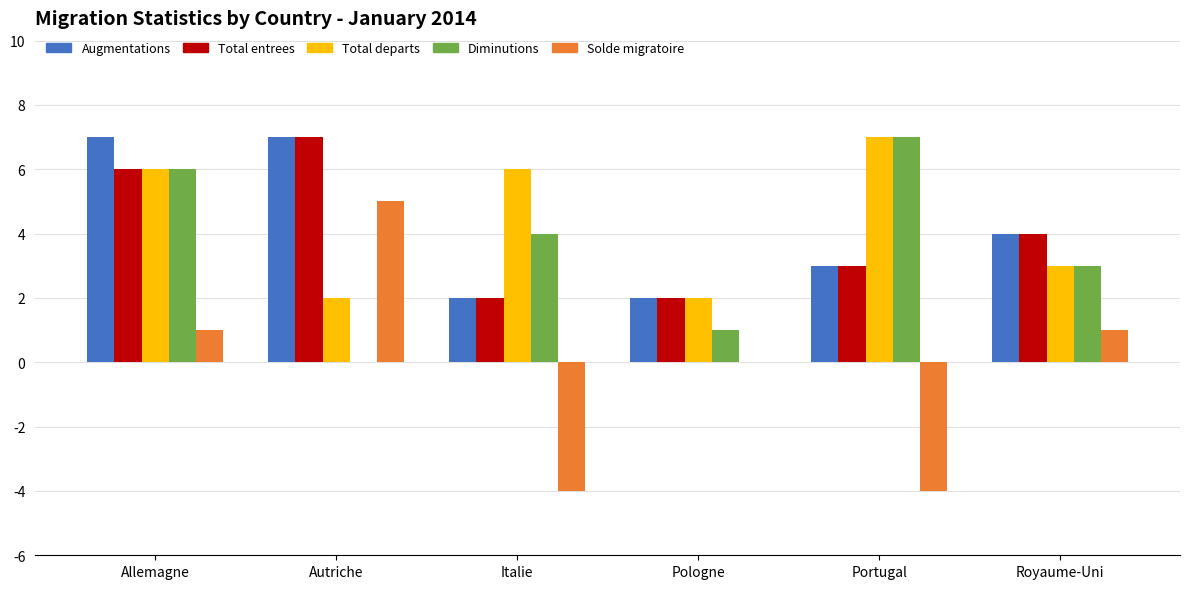

Reading right to left, what are all the values shown in this chart?

Augmentations: Royaume-Uni=4	Portugal=3	Pologne=2	Italie=2	Autriche=7	Allemagne=7
Total entrees: Royaume-Uni=4	Portugal=3	Pologne=2	Italie=2	Autriche=7	Allemagne=6
Total departs: Royaume-Uni=3	Portugal=7	Pologne=2	Italie=6	Autriche=2	Allemagne=6
Diminutions: Royaume-Uni=3	Portugal=7	Pologne=1	Italie=4	Autriche=0	Allemagne=6
Solde migratoire: Royaume-Uni=1	Portugal=-4	Pologne=0	Italie=-4	Autriche=5	Allemagne=1